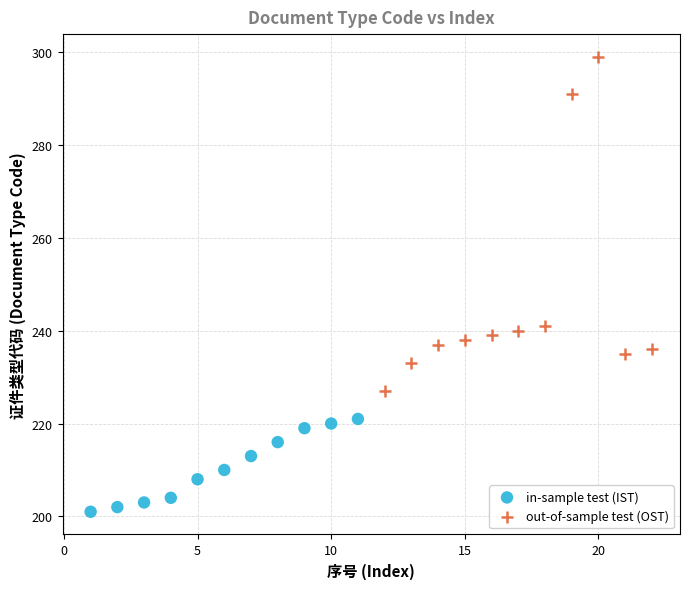

Which series reaches the minimum Y coordinate?

in-sample test (IST)